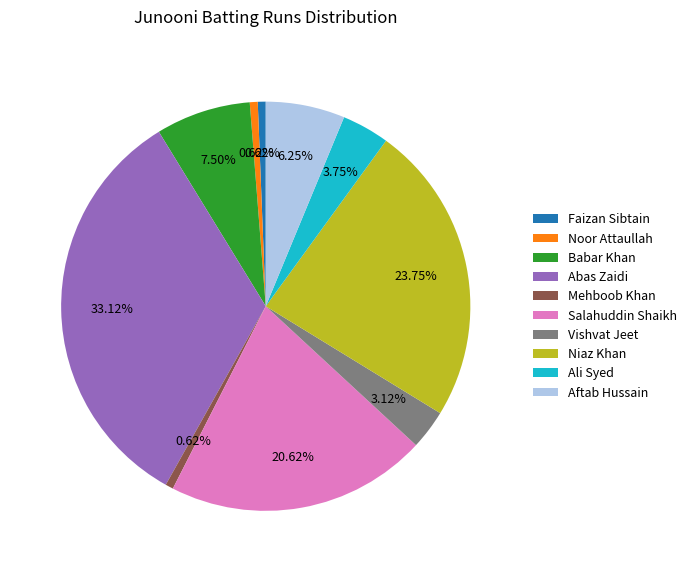

To the nearest percent, what percentage of the pie is Vishvat Jeet?

3%